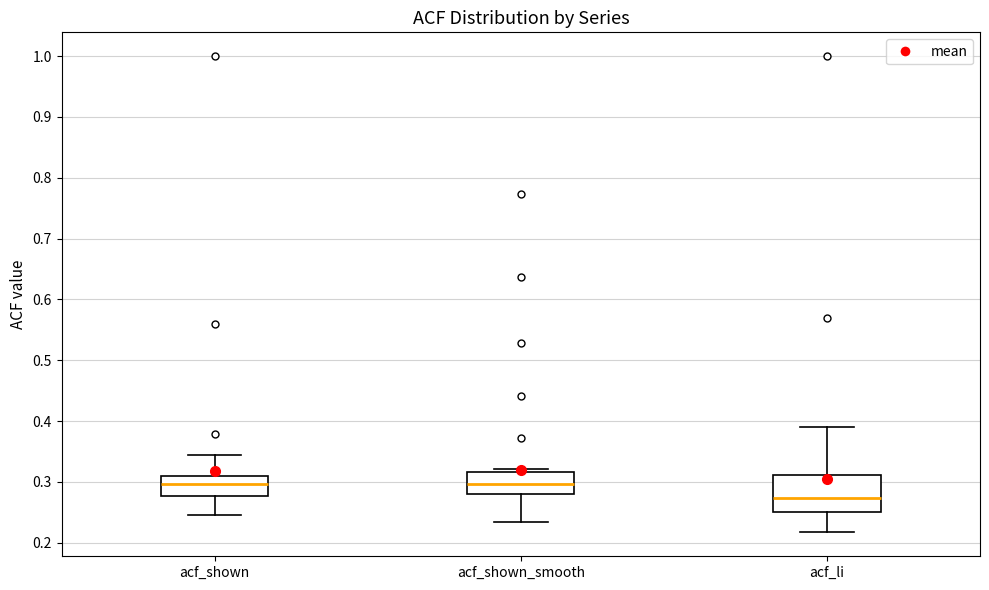

Where is the upper edge of the box for acf_shown_smooth on the y-axis? The values are not printed on the chart, so give them approximately, as read against the axis.

0.32